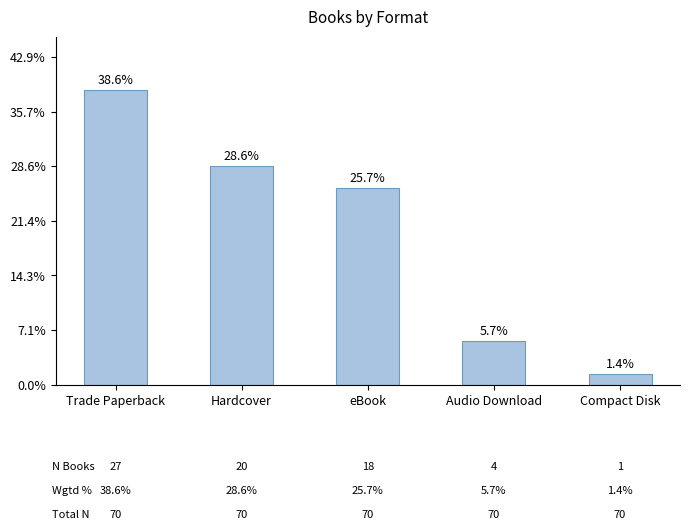

How many data points does each series have?

5